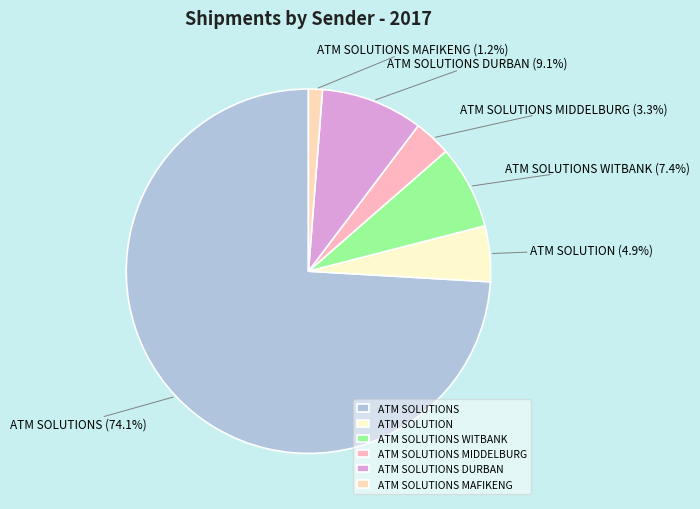

Count the number of slices in the pie.

6